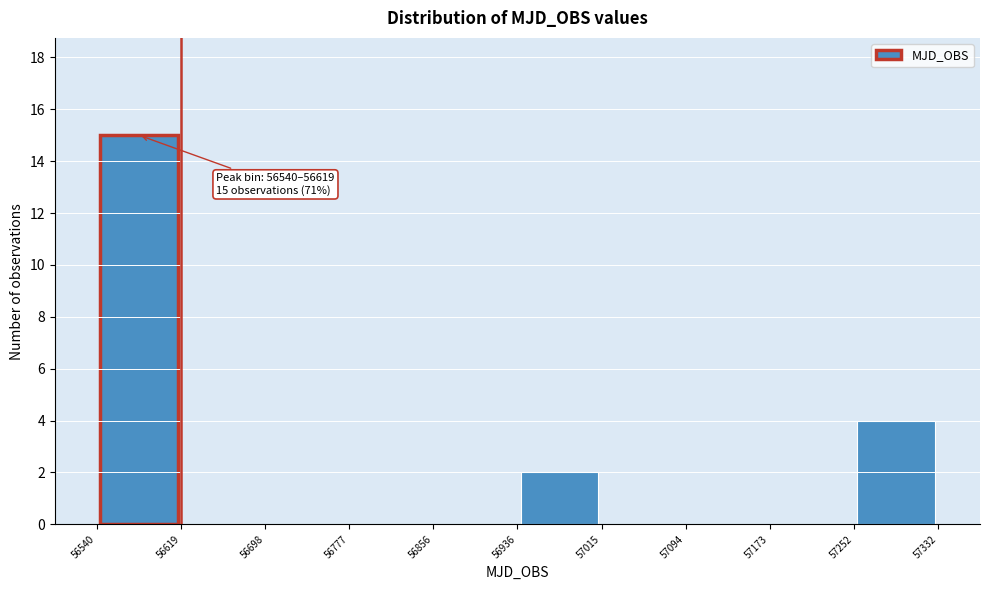

Over which range of the x-axis is the bar tallest?

56540 to 56619